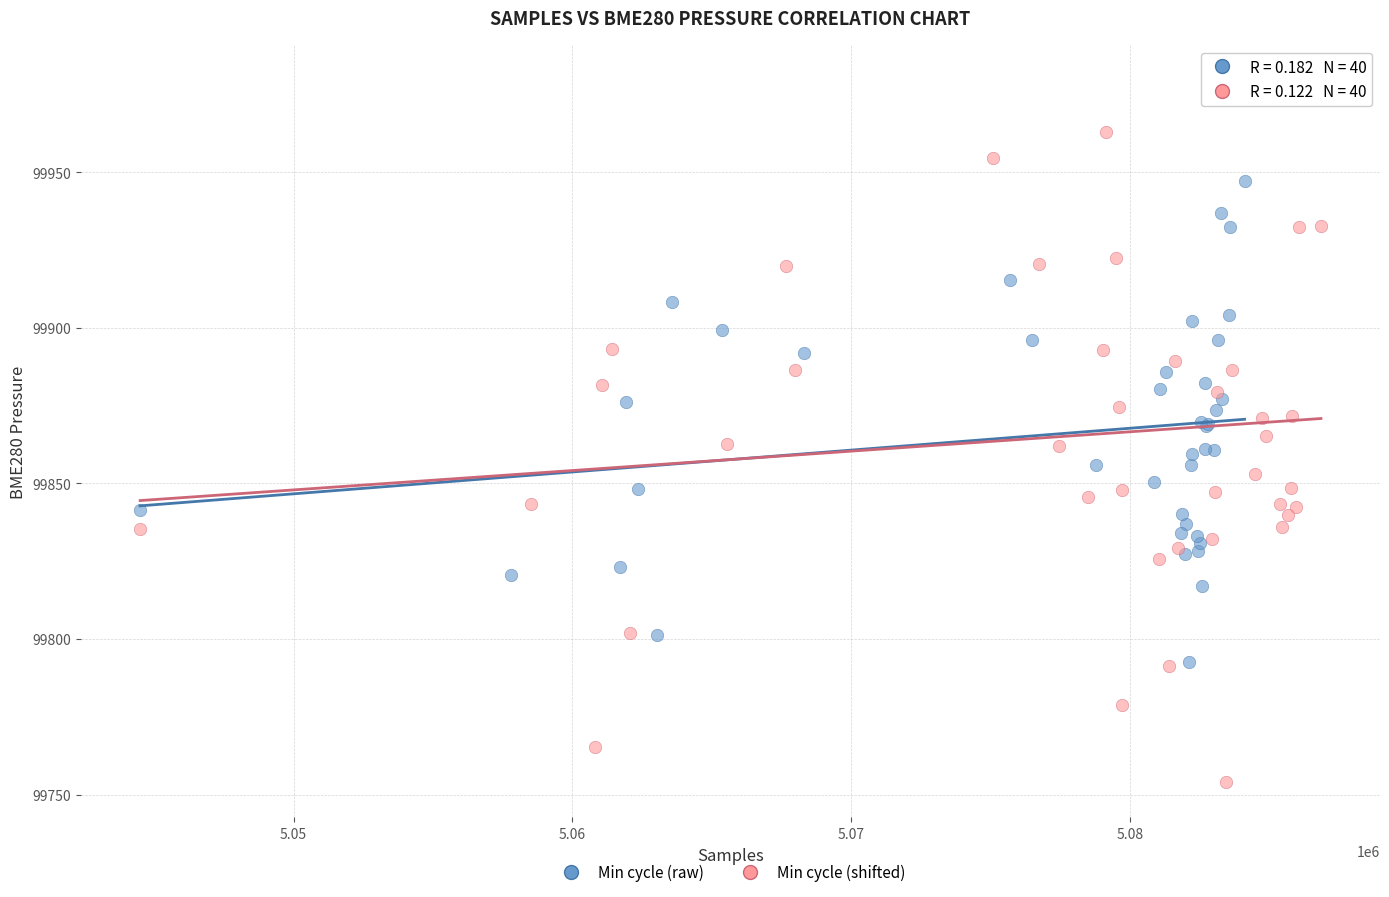

Which series has the widest spread of Y values?

Min cycle (shifted)